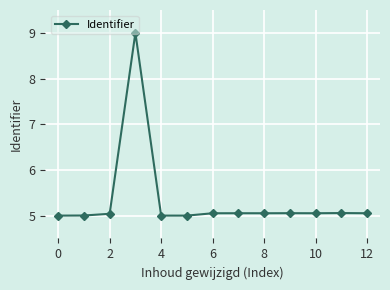

What is the value of the 12th point from the left?

5.1